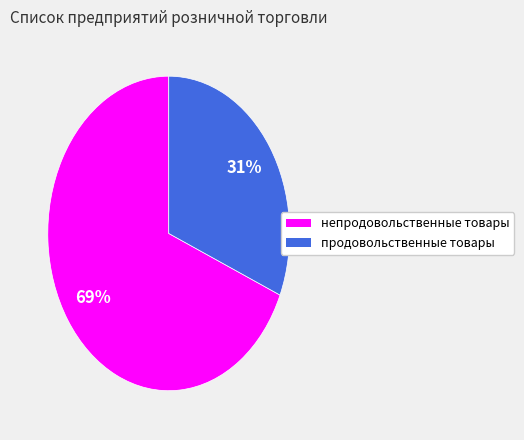

How many slices are in this pie chart?

2